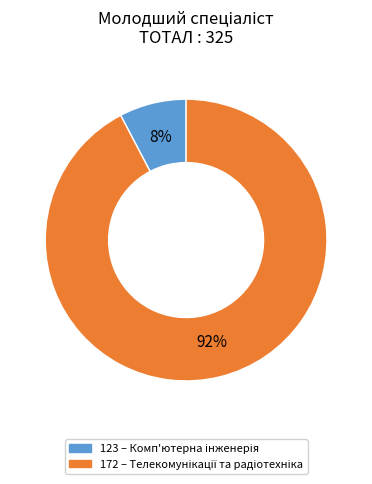

True or false: 172 accounts for 92% of the total.

True